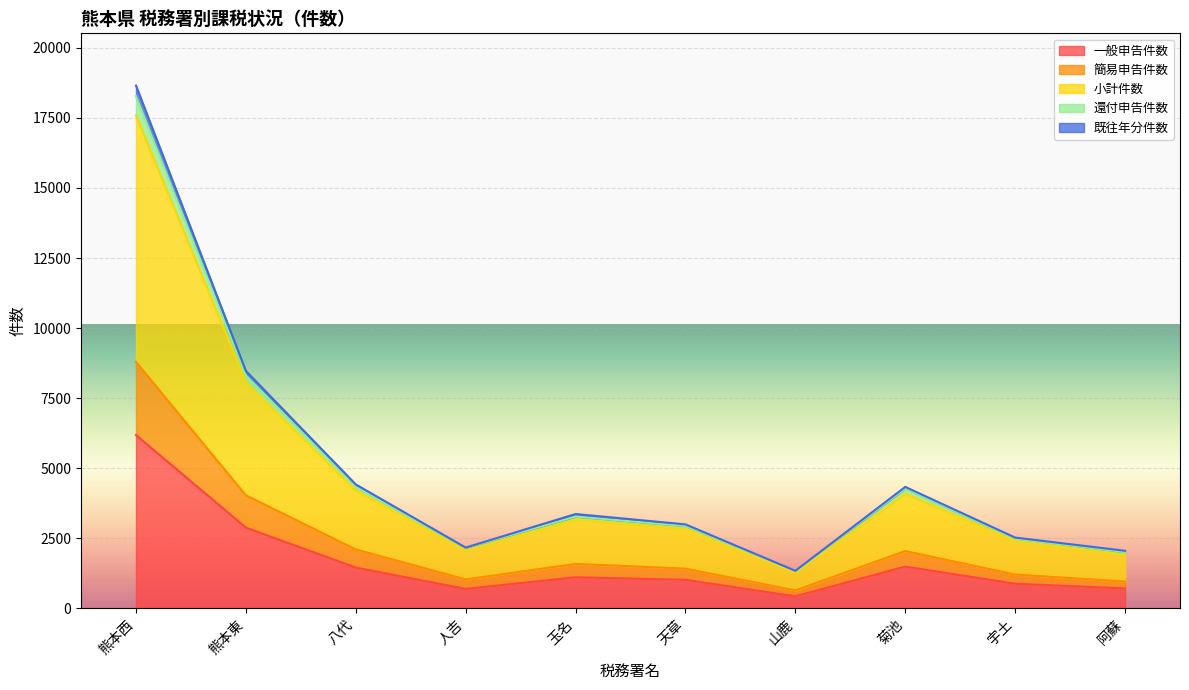

Where is 小計件数 nearest to the value 9437?

熊本東